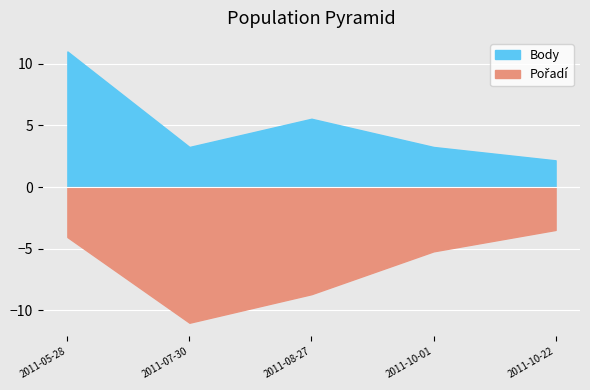

What is the label of the 1st point from the right?

2011-10-22